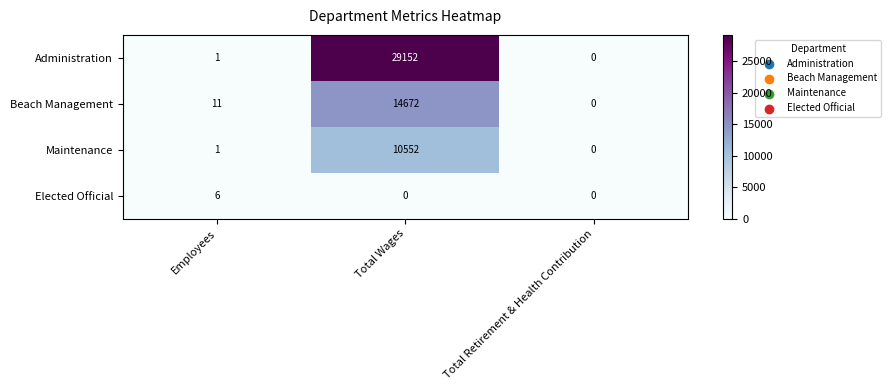

Is it true that Elected Official equals 6 at Employees?

True